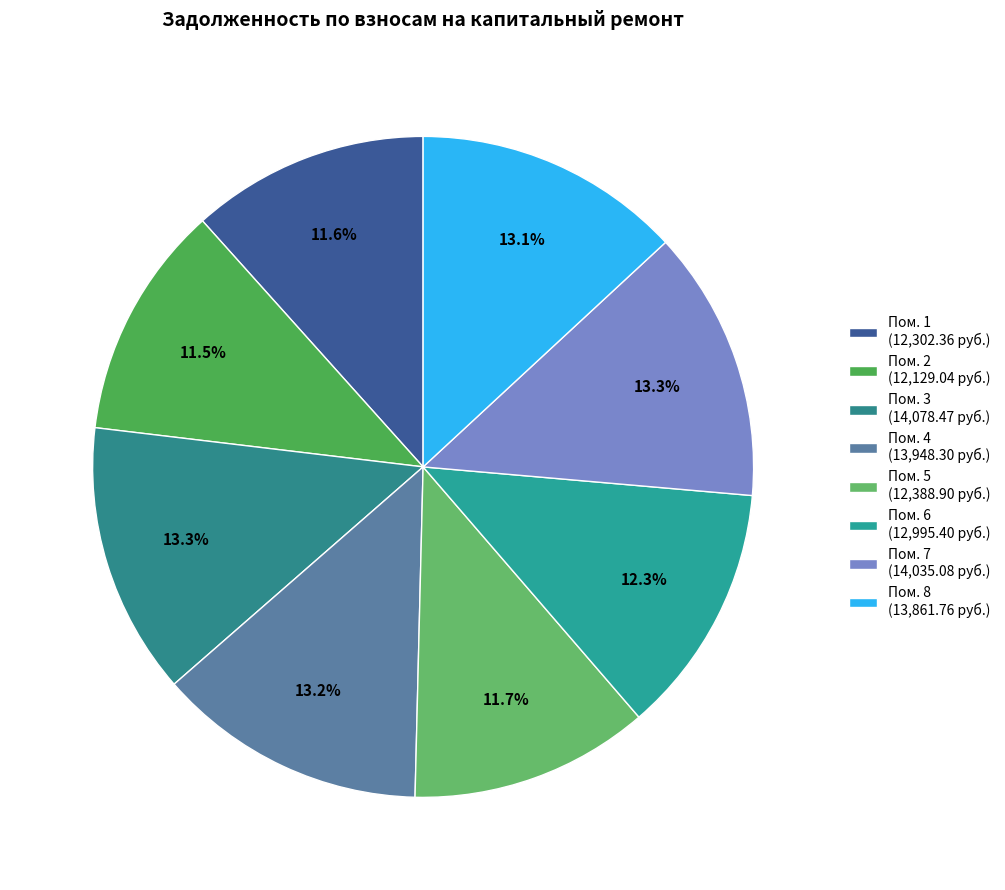

Which category has the biggest portion of the pie?

3